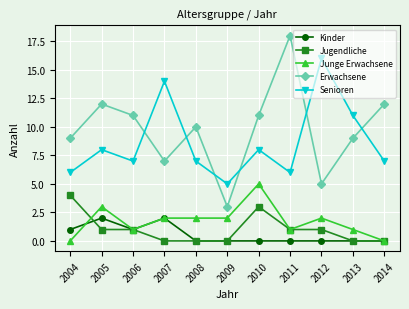

What is the value of the Kinder point at the 2nd from the left?

2